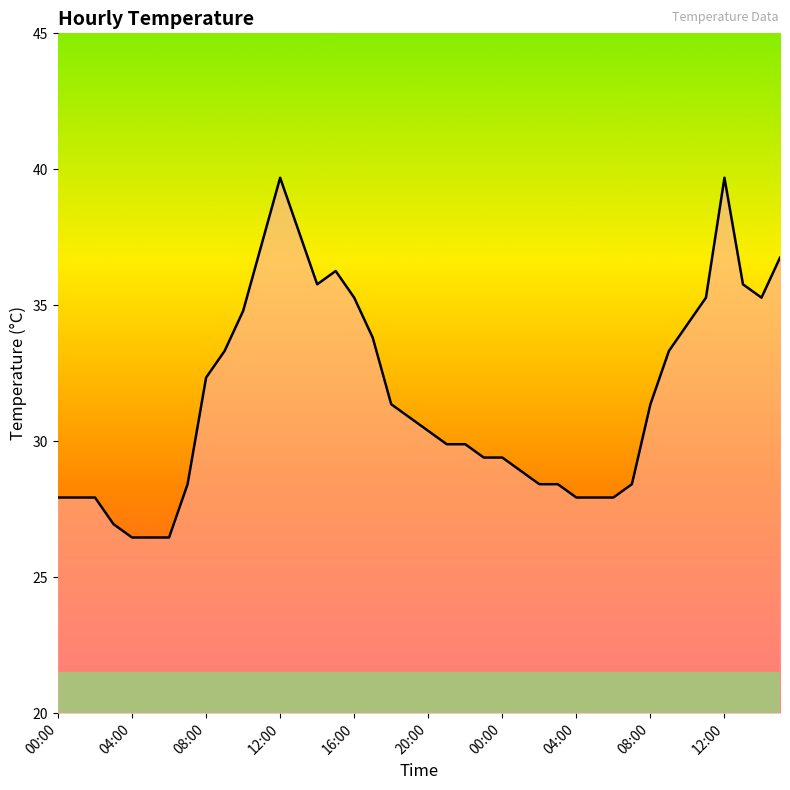

What is the difference between the maximum and minimum values?

13.2